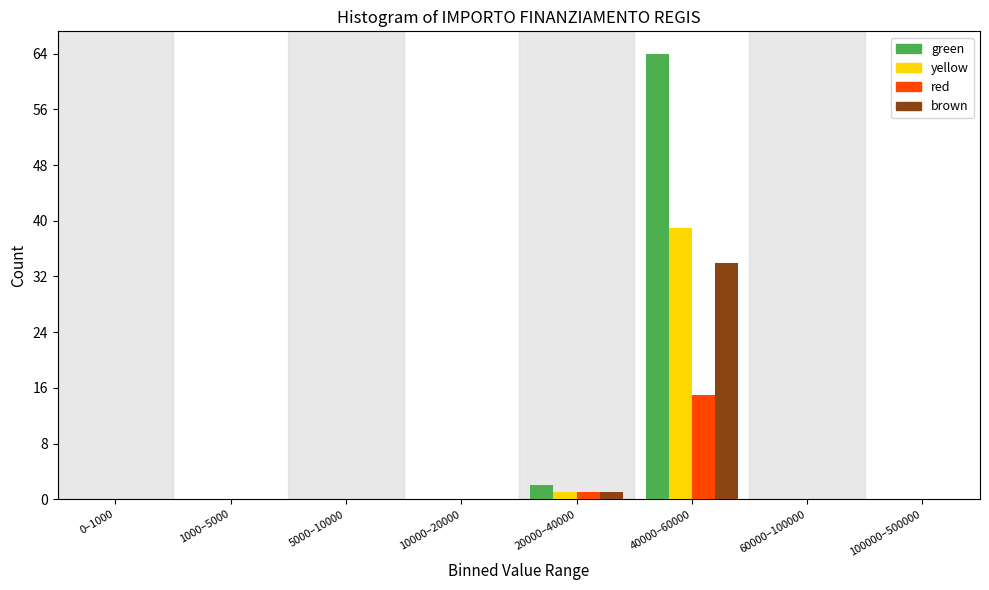

True or false: green has a value of 0 at 100000–500000.

True